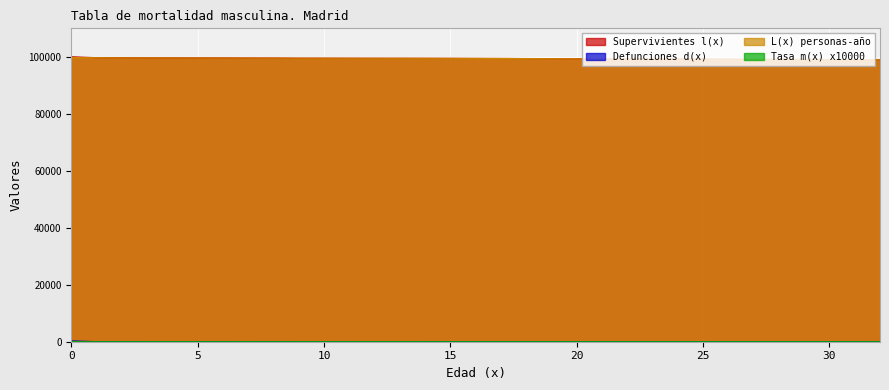

Reading left to right, extract all data points from this chart.

Supervivientes l(x): 0=100000	1=99709	2=99686	3=99630	4=99615	5=99607	6=99593	7=99572	8=99566	9=99531	10=99524	11=99517	12=99504	13=99498	14=99491	15=99478	16=99452	17=99432	18=99406	19=99374	20=99331	21=99313	22=99283	23=99266	24=99244	25=99184	26=99158	27=99134	28=99101	29=99088	30=99049	31=99023	32=98997
Defunciones d(x): 0=291	1=23	2=56	3=15	4=7	5=14	6=21	7=7	8=35	9=7	10=7	11=13	12=6	13=6	14=13	15=26	16=20	17=26	18=32	19=43	20=18	21=29	22=17	23=23	24=59	25=26	26=25	27=33	28=13	29=39	30=26	31=26	32=43
L(x) personas-año: 0=99740	1=99694	2=99652	3=99625	4=99613	5=99597	6=99584	7=99566	8=99541	9=99525	10=99523	11=99508	12=99500	13=99495	14=99485	15=99465	16=99443	17=99423	18=99387	19=99353	20=99317	21=99298	22=99272	23=99254	24=99213	25=99174	26=99150	27=99119	28=99094	29=99076	30=99037	31=99009	32=98983
Tasa m(x) x10000: 0=29	1=2	2=6	3=2	4=1	5=1	6=2	7=1	8=3	9=1	10=1	11=1	12=1	13=1	14=1	15=3	16=2	17=3	18=3	19=4	20=2	21=3	22=2	23=2	24=6	25=3	26=2	27=3	28=1	29=4	30=3	31=3	32=4